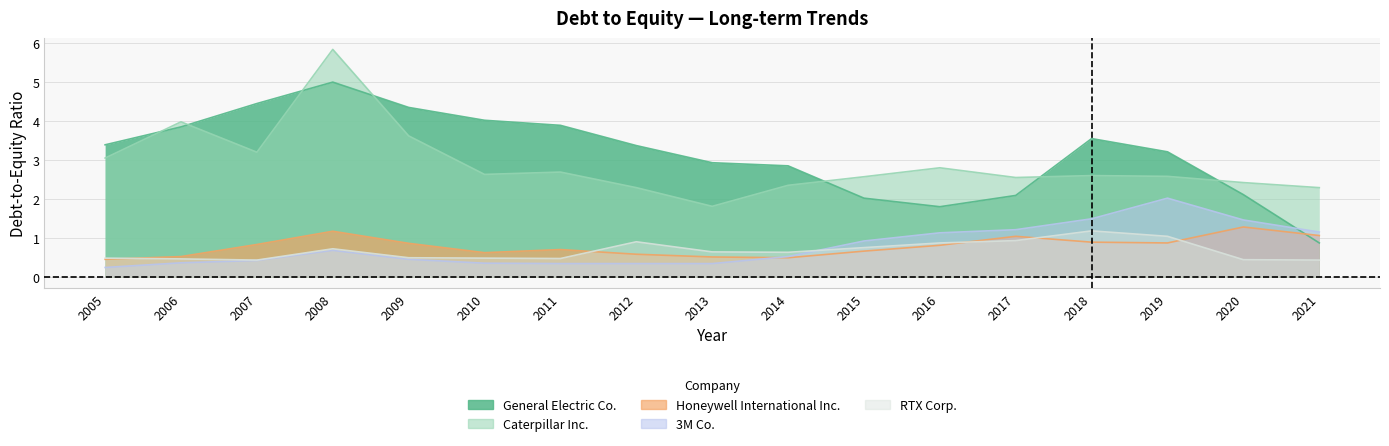

What are all the series names shown in the legend?

General Electric Co., Honeywell International Inc., Caterpillar Inc., 3M Co., RTX Corp.